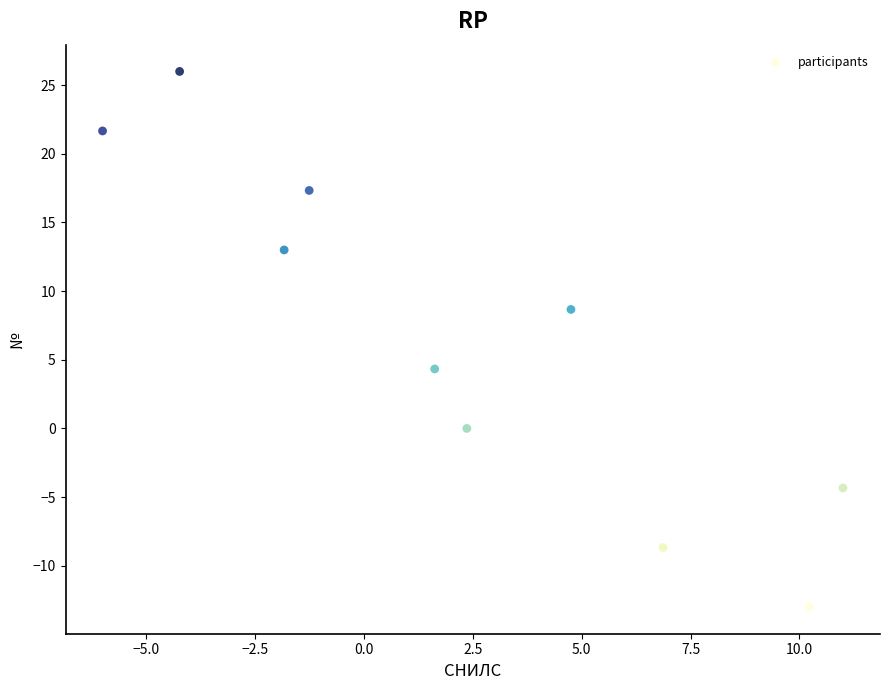

What Y value in the scatter plot is closest to 6?

4.3